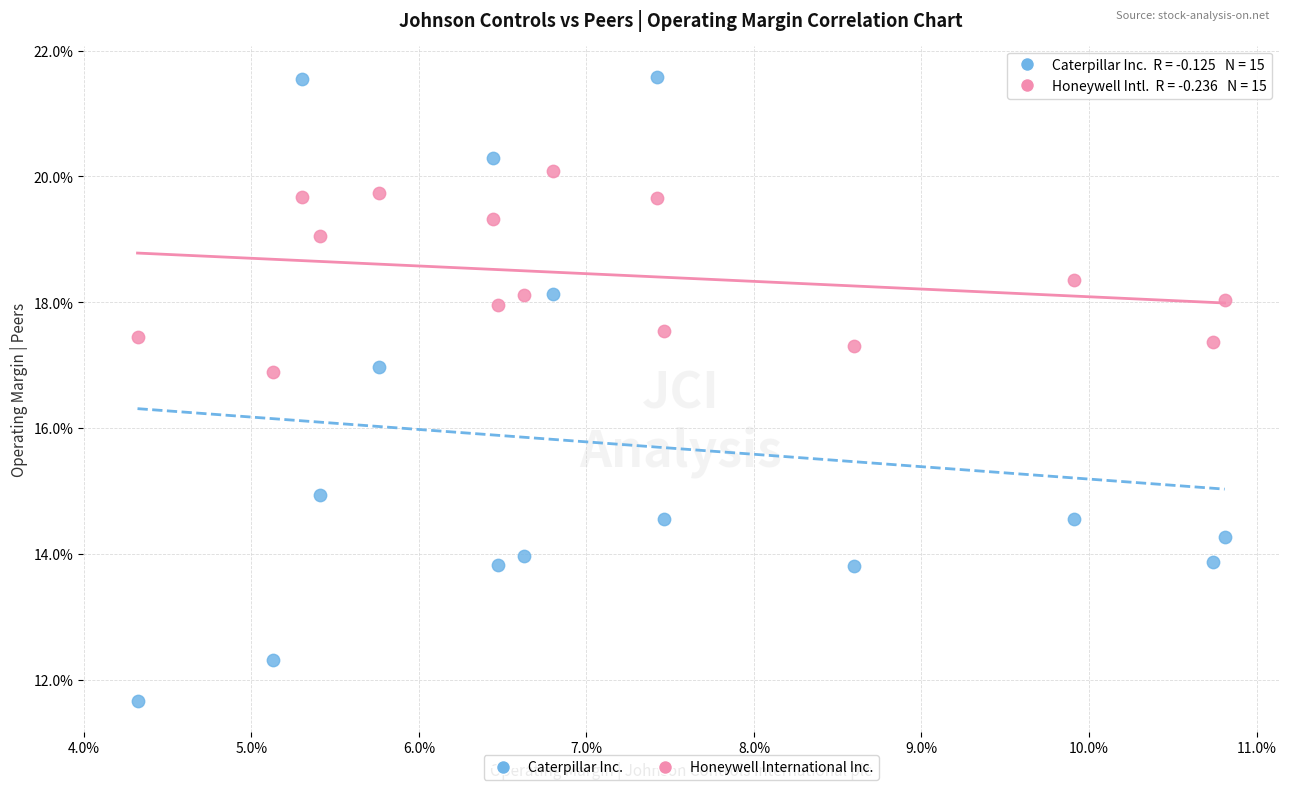

Which series has the largest Y range (max minus min)?

Caterpillar Inc.